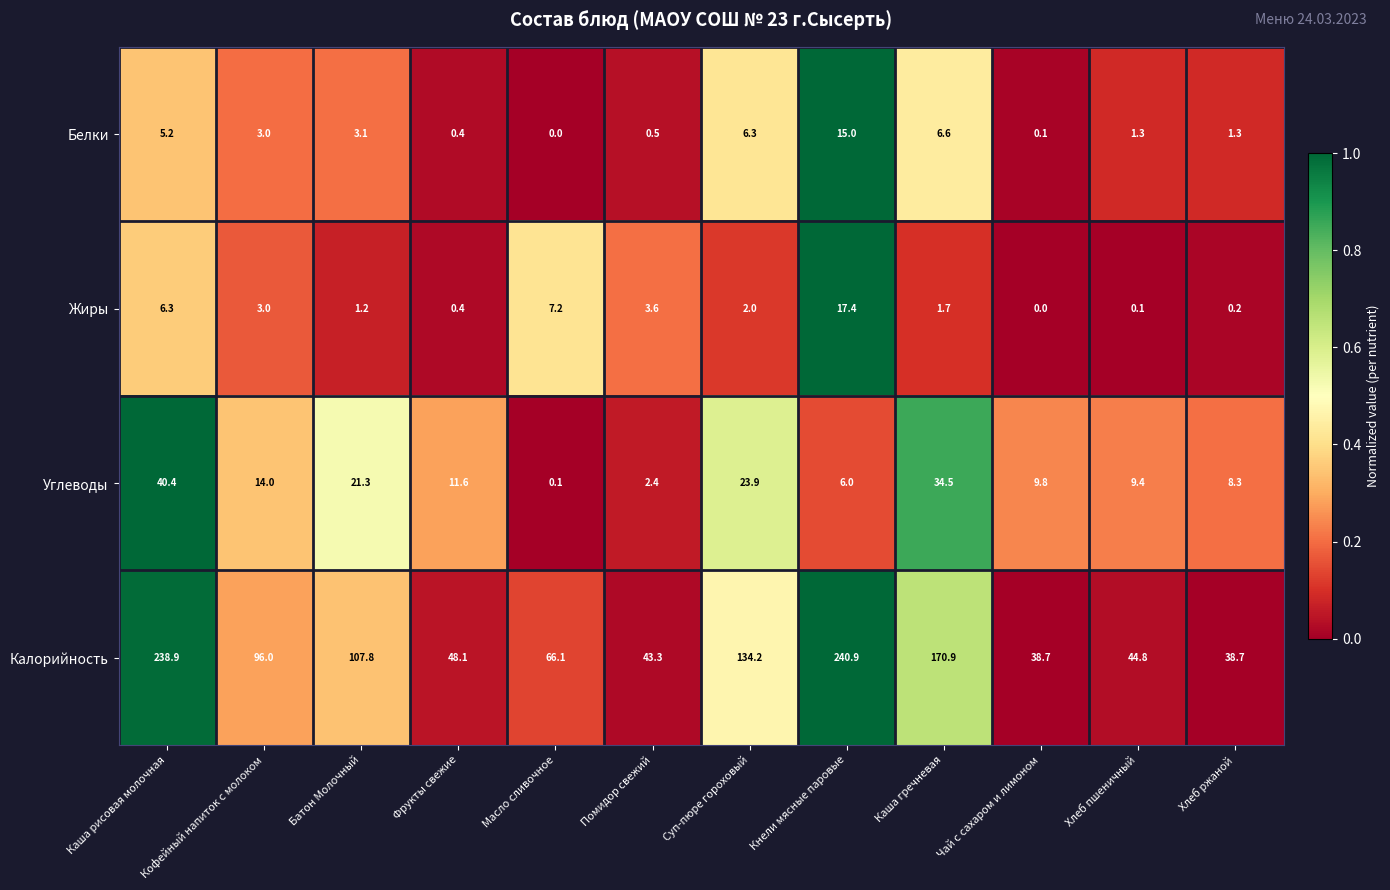

What is the greatest value displayed?

240.9